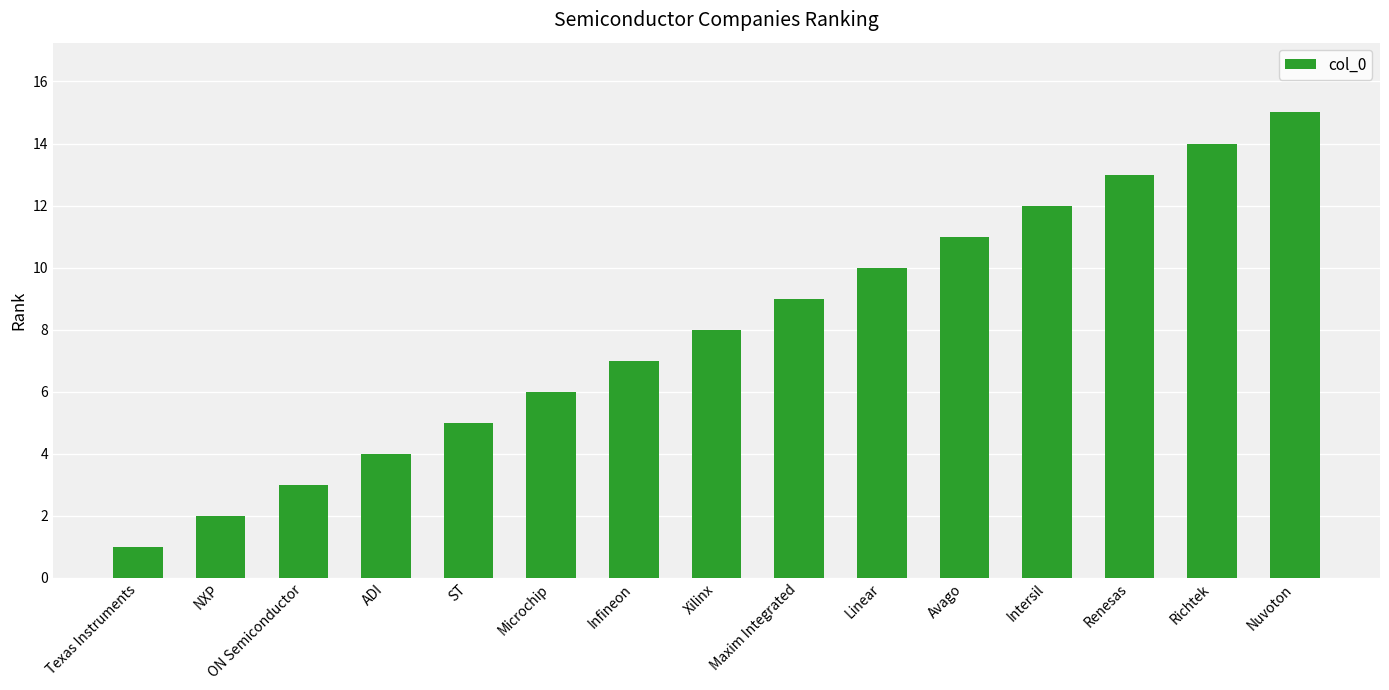

What is the minimum value shown in the chart?

1